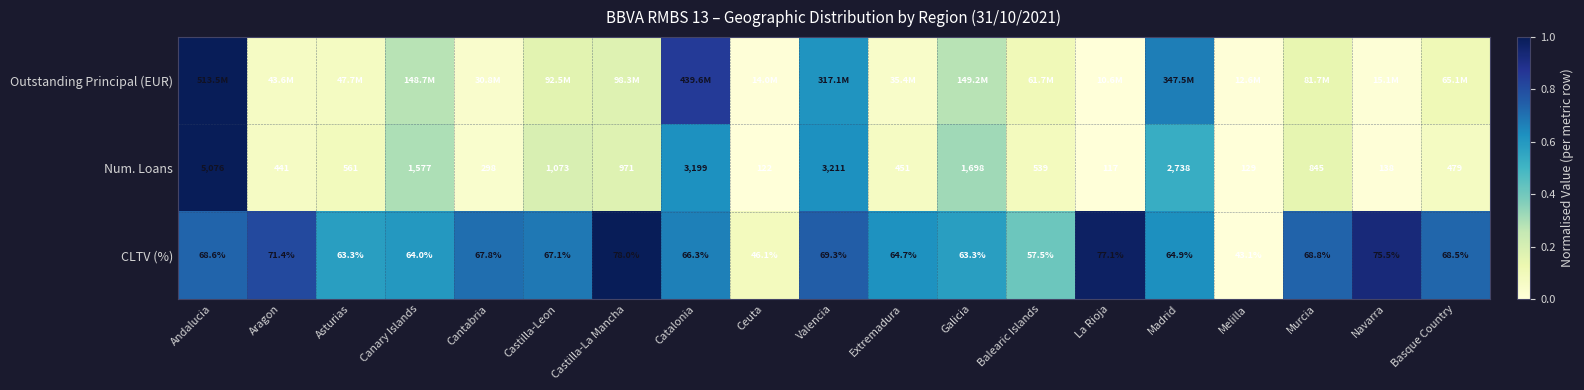

Which label corresponds to the largest value in the chart?

Andalucia